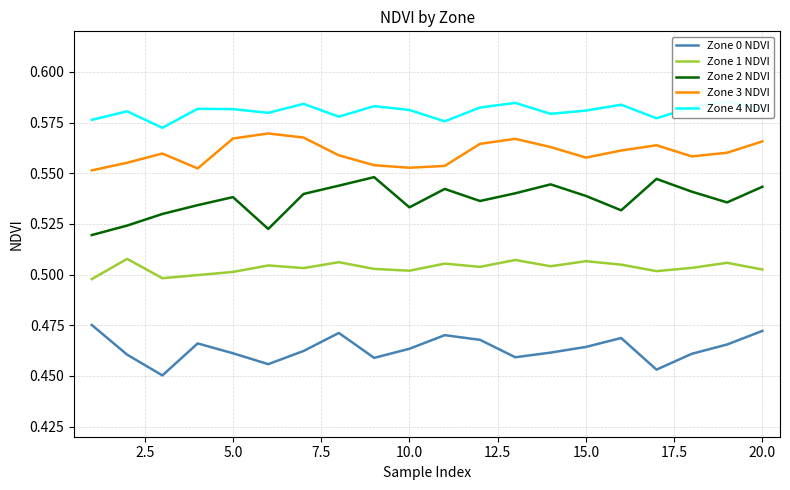

Rank the series by their average value, from highest to lowest.

Zone 4 NDVI, Zone 3 NDVI, Zone 2 NDVI, Zone 1 NDVI, Zone 0 NDVI